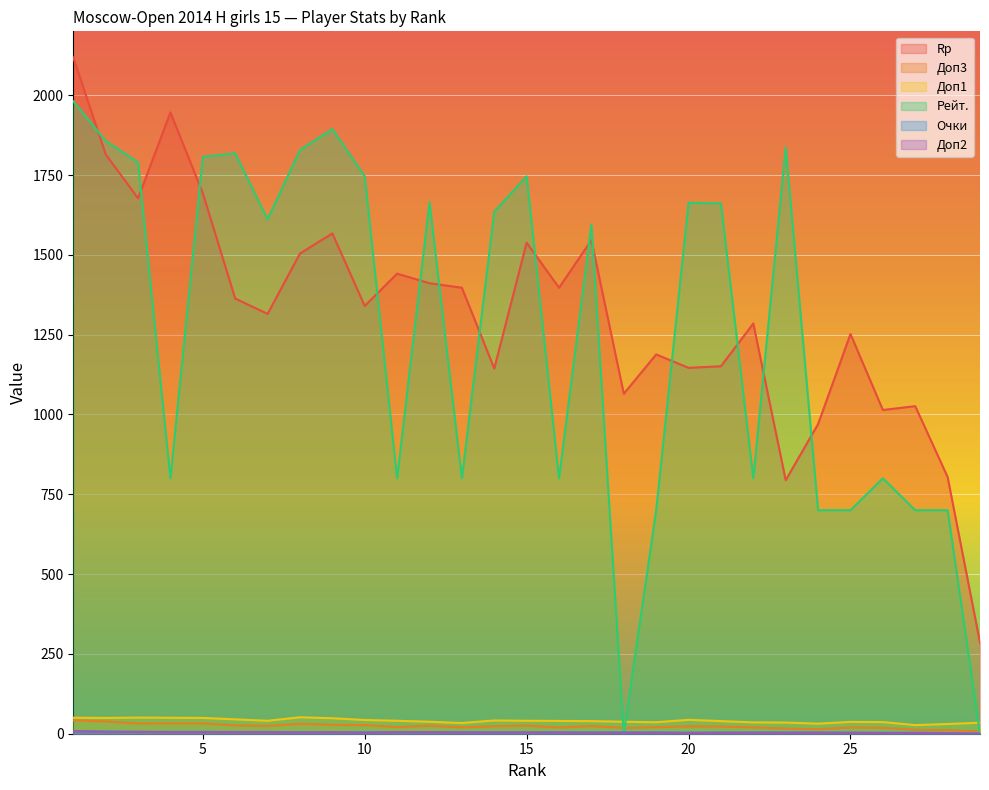

Reading left to right, transcribe all the data shown in this chart.

Rp: 2118.0	1815.0	1677.0	1946.0	1693.0	1363.0	1315.0	1504.0	1567.0	1340.0	1441.0	1411.0	1397.0	1144.0	1538.0	1397.0	1546.0	1065.0	1188.0	1146.0	1151.0	1285.0	794.0	970.0	1252.0	1014.0	1026.0	804.0	285.0
Доп3: 42.0	38.5	32.0	32.5	32.5	26.0	24.5	31.0	28.0	27.0	21.0	25.0	20.0	23.5	25.5	19.5	24.0	18.0	20.5	23.0	22.5	20.0	16.0	14.0	19.5	18.5	12.5	11.0	7.0
Доп1: 50.0	49.5	50.5	50.0	49.5	45.0	40.5	51.5	48.5	43.0	40.5	37.5	33.5	41.5	40.5	40.0	39.5	37.5	36.0	43.5	39.5	35.5	35.0	31.5	37.0	36.5	27.0	30.5	34.5
Рейт.: 1981.0	1857.0	1790.0	800.0	1807.0	1818.0	1611.0	1828.0	1894.0	1746.0	800.0	1665.0	800.0	1635.0	1746.0	800.0	1595.0	0.0	700.0	1663.0	1661.0	800.0	1837.0	700.0	700.0	800.0	700.0	700.0	0.0
Очки: 8.5	7.0	6.0	6.0	6.0	5.5	5.5	5.0	5.0	5.0	5.0	5.0	5.0	4.5	4.5	4.5	4.5	4.5	4.5	4.0	4.0	4.0	4.0	4.0	3.5	3.5	3.5	2.0	1.0
Доп2: 8.0	6.0	6.0	5.0	5.0	5.0	5.0	4.0	5.0	3.0	5.0	5.0	4.0	4.0	4.0	4.0	3.0	3.0	3.0	2.0	3.0	3.0	3.0	3.0	3.0	2.0	2.0	1.0	0.0